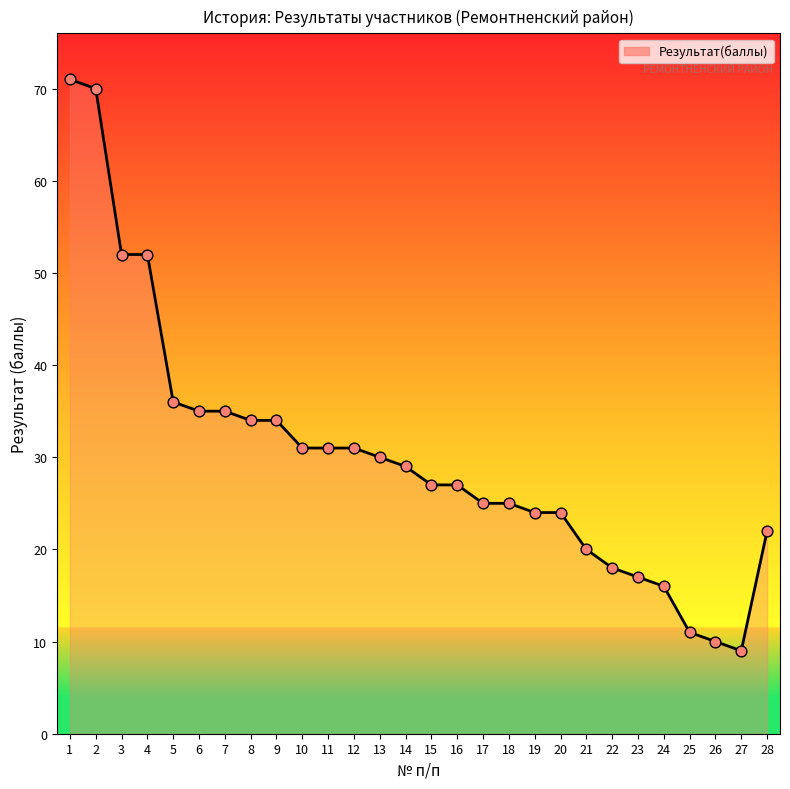

Which has a higher value, 10 or 23?

10